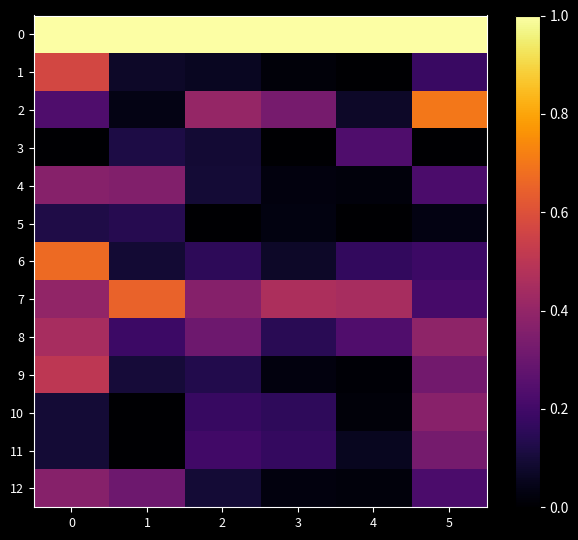

Reading left to right, list all the values displayed in this chart.

0: 0=1.0	1=1.0	2=1.0	3=1.0	4=1.0	5=1.0
1: 0=0.6	1=0.1	2=0.1	3=0.0	4=0.0	5=0.2
2: 0=0.2	1=0.0	2=0.4	3=0.3	4=0.1	5=0.7
3: 0=0.0	1=0.1	2=0.1	3=0.0	4=0.2	5=0.0
4: 0=0.4	1=0.4	2=0.1	3=0.0	4=0.0	5=0.2
5: 0=0.1	1=0.1	2=0.0	3=0.0	4=0.0	5=0.0
6: 0=0.7	1=0.1	2=0.2	3=0.1	4=0.2	5=0.2
7: 0=0.4	1=0.6	2=0.4	3=0.5	4=0.5	5=0.2
8: 0=0.5	1=0.2	2=0.3	3=0.1	4=0.2	5=0.4
9: 0=0.5	1=0.1	2=0.1	3=0.0	4=0.0	5=0.3
10: 0=0.1	1=0.0	2=0.2	3=0.2	4=0.0	5=0.4
11: 0=0.1	1=0.0	2=0.2	3=0.2	4=0.1	5=0.3
12: 0=0.4	1=0.3	2=0.1	3=0.0	4=0.0	5=0.2